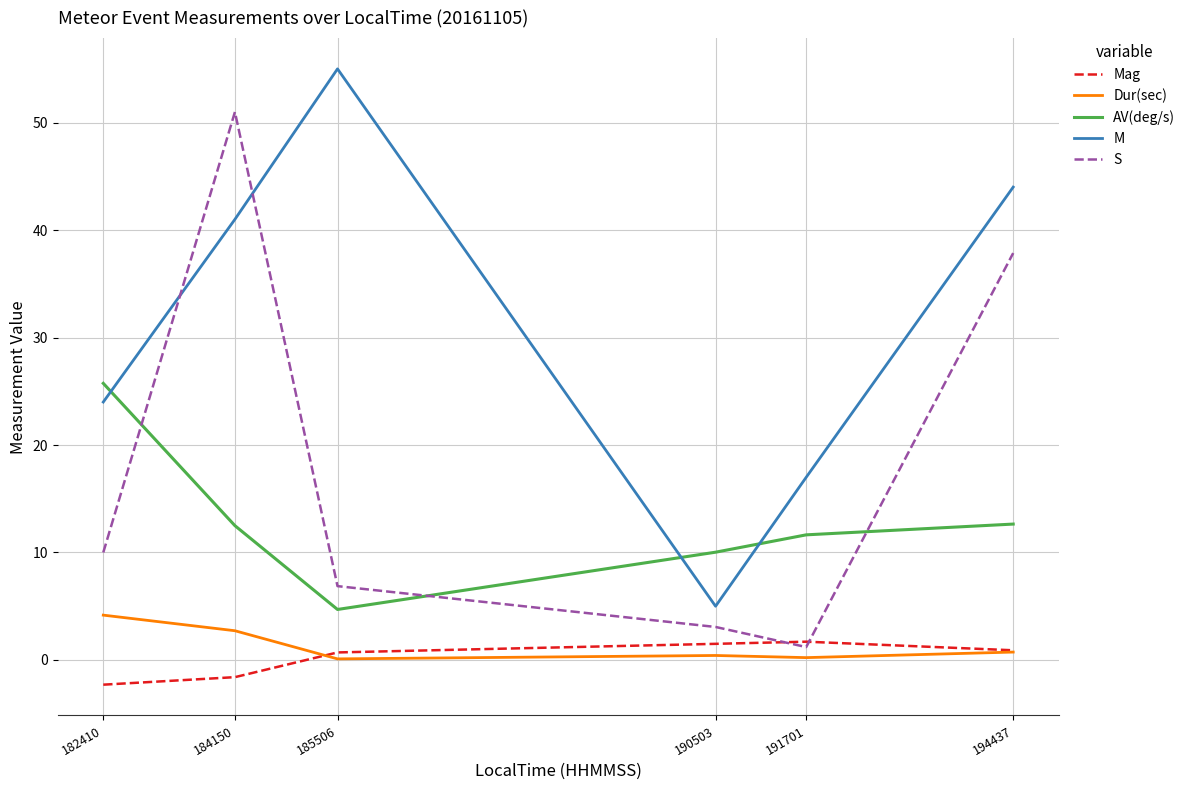

Is this an area chart (filled region under the line)?

No